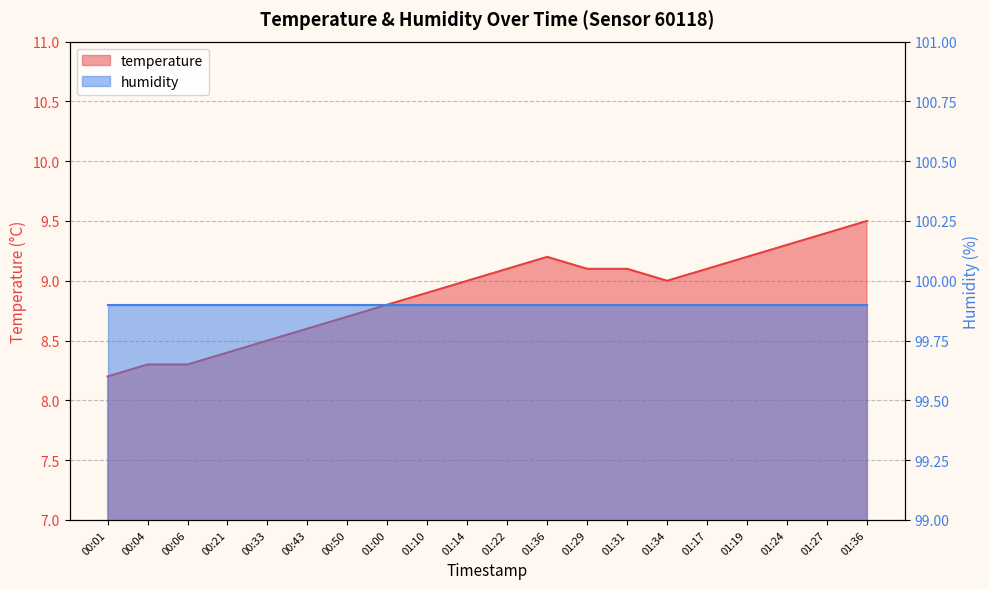

What is the greatest value displayed?

9.5